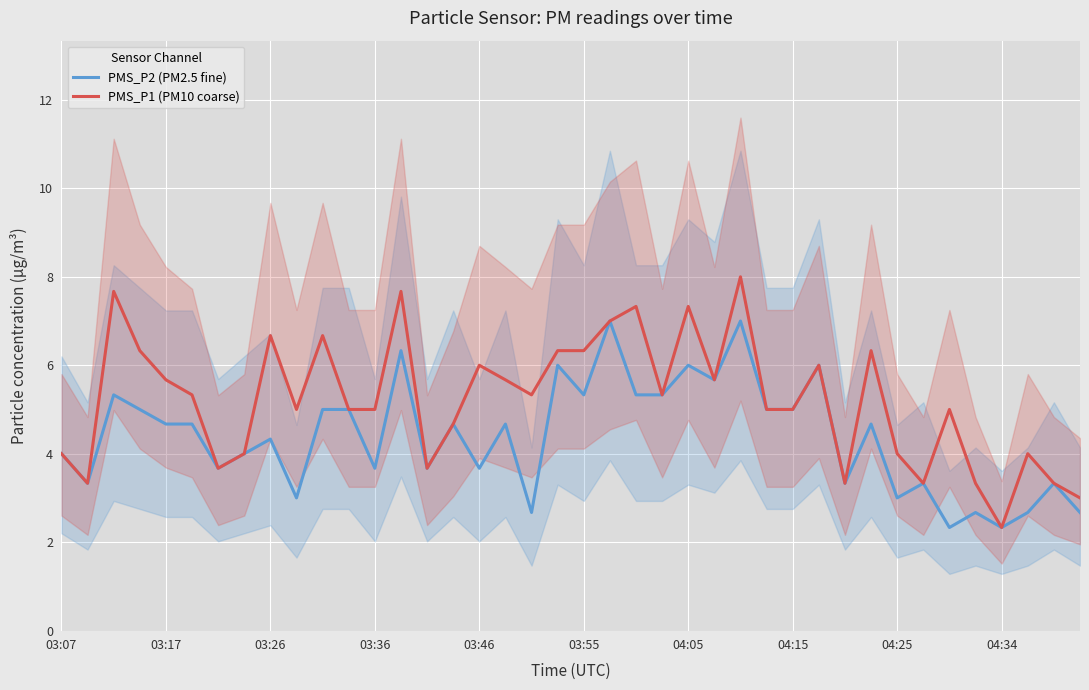

The value of PMS_P1 (PM10 coarse) at 03:17 is 5.7. True or false?

True